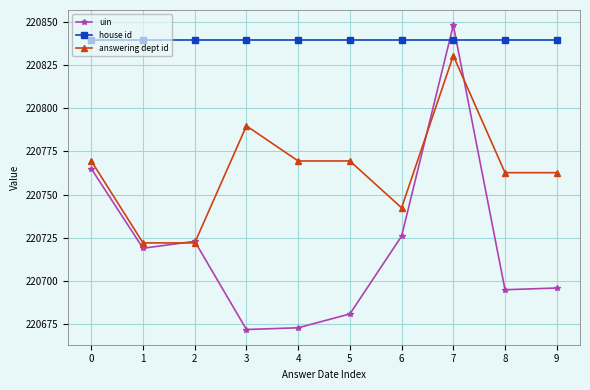

Which series has the largest total across all categories?

house id